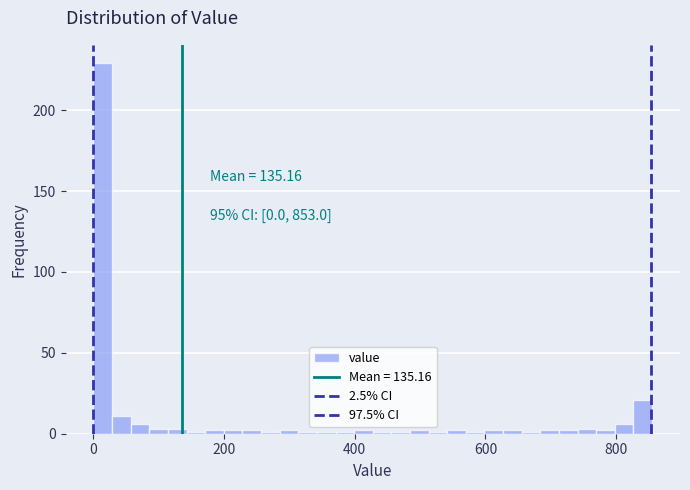

Read against the x-axis, roughly where is the centre of the tallest bar?

20